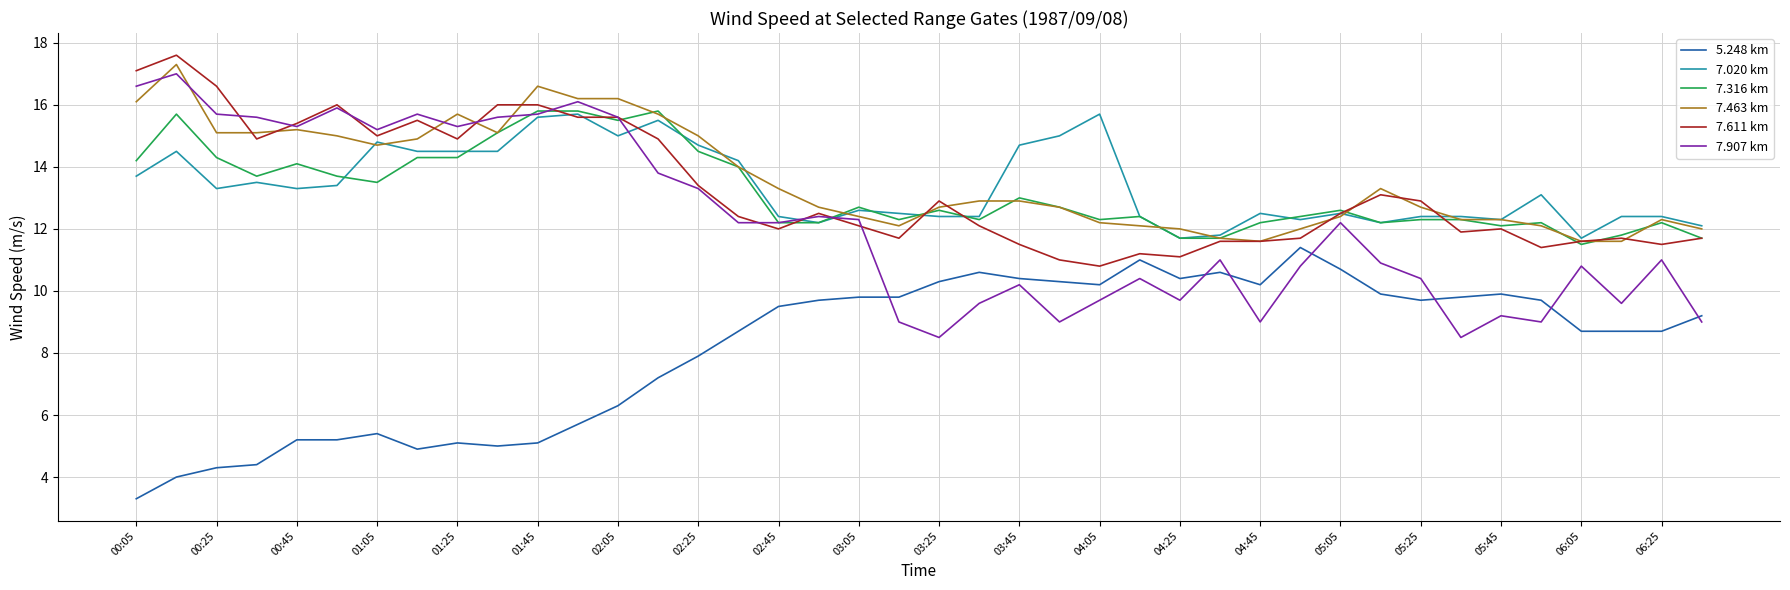

What is the minimum value for 7.020 km?

11.7